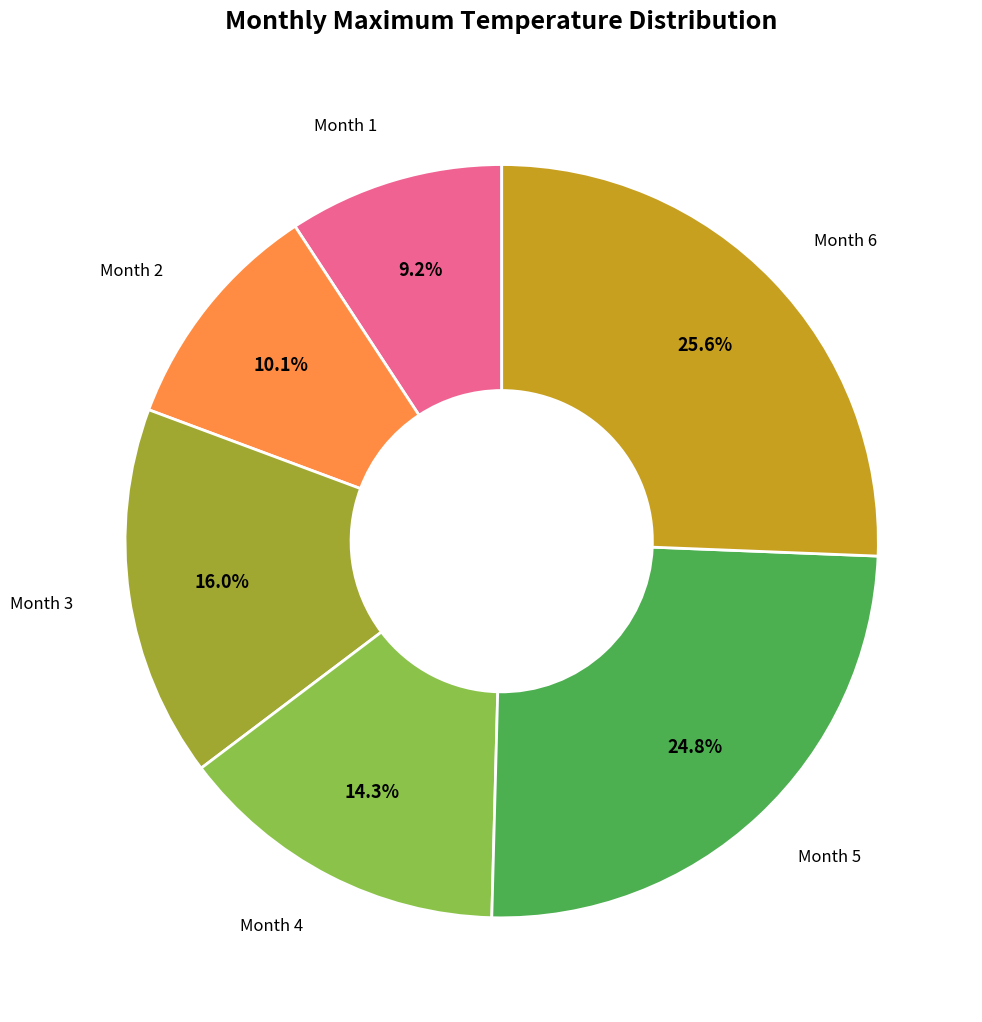

How many slices are in this pie chart?

6